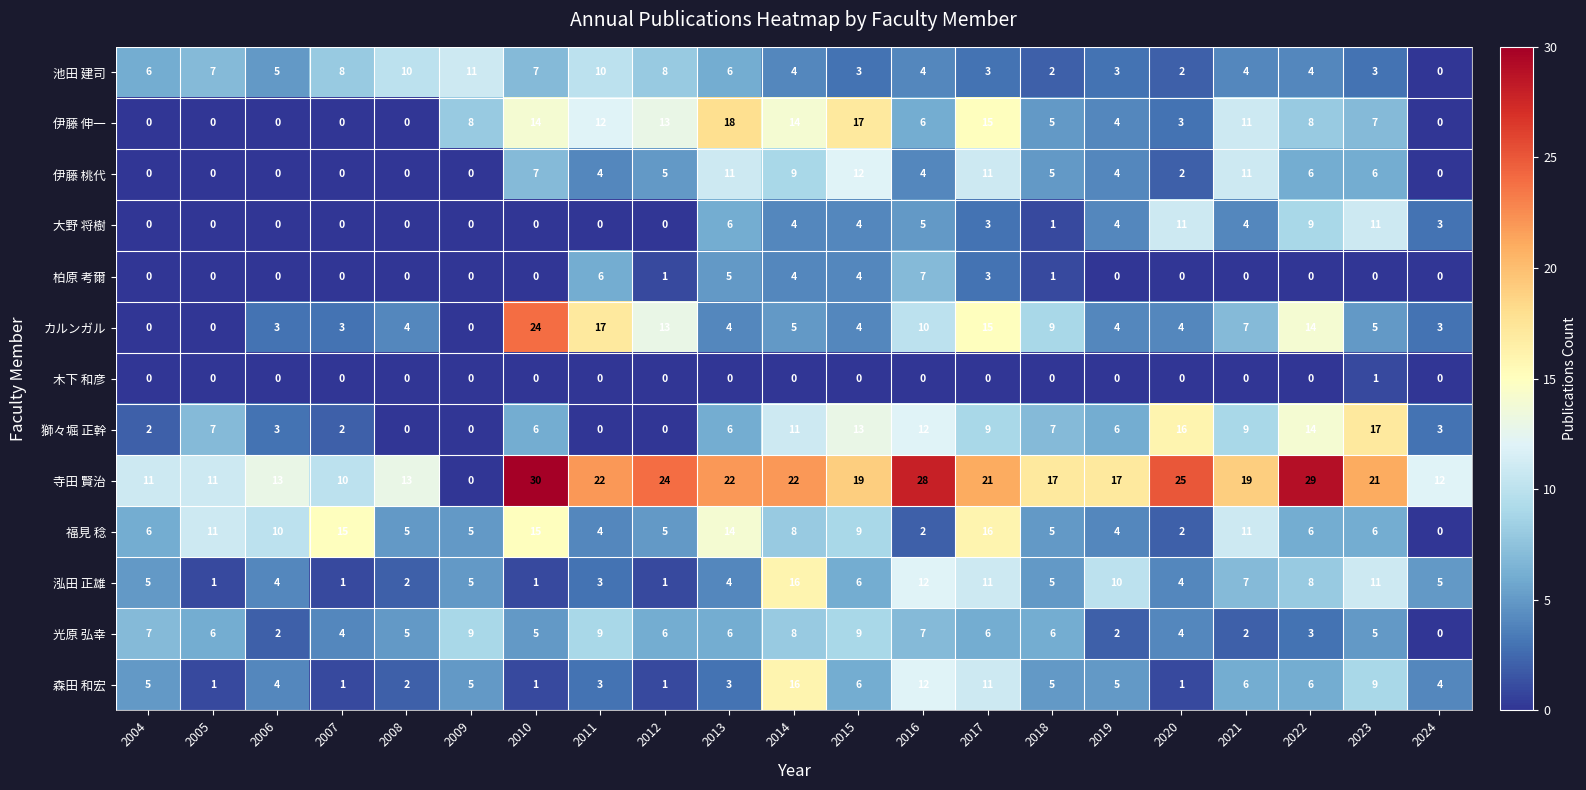

What is the difference between the 池田 建司 values at 2019 and 2012?

5